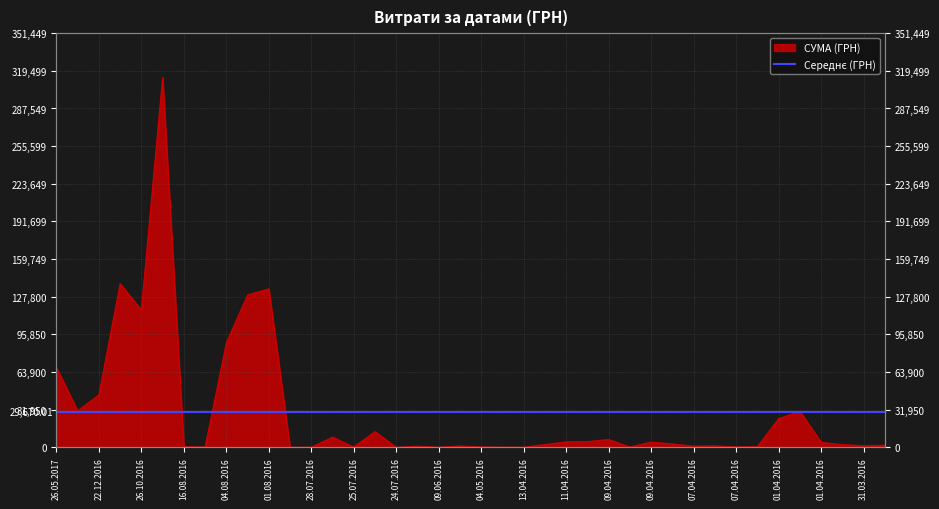

What is the label of the 16th point from the right?

11.04.2016